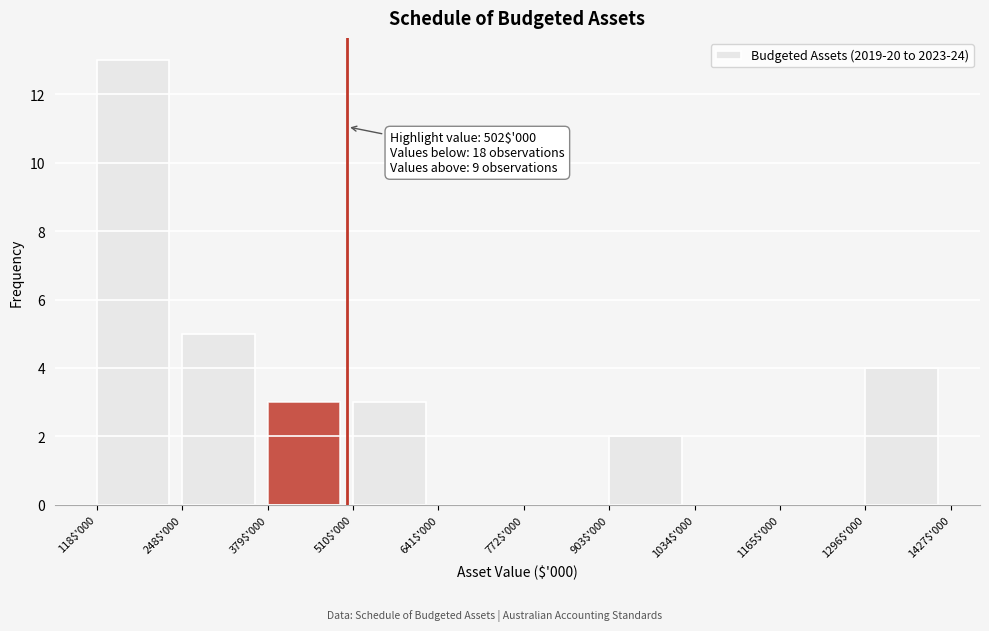

The value at 118$'000 is 4. True or false?

False